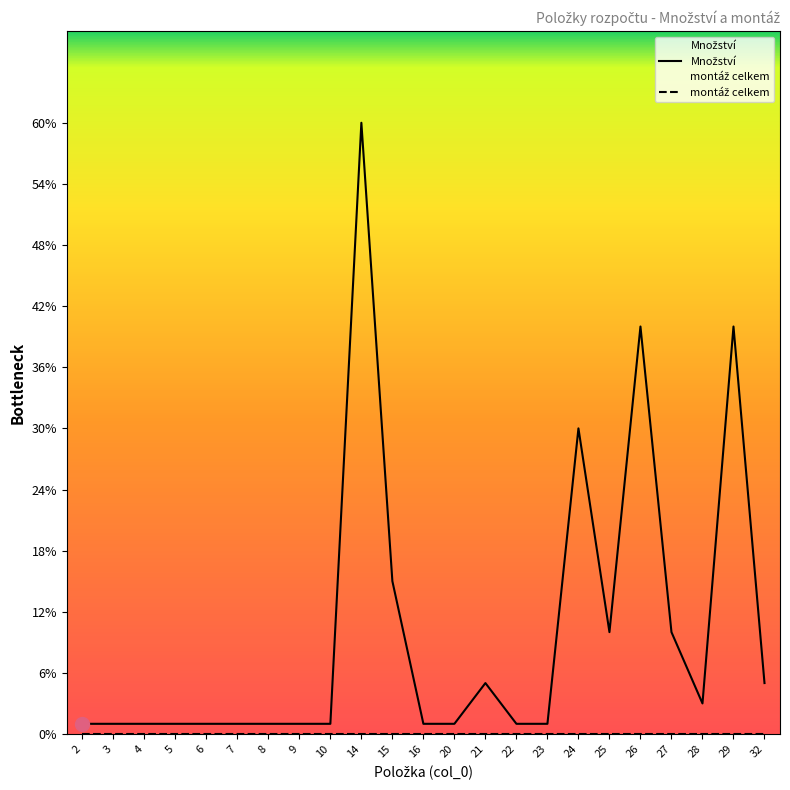

At which category does the chart reach its minimum across all series?

2